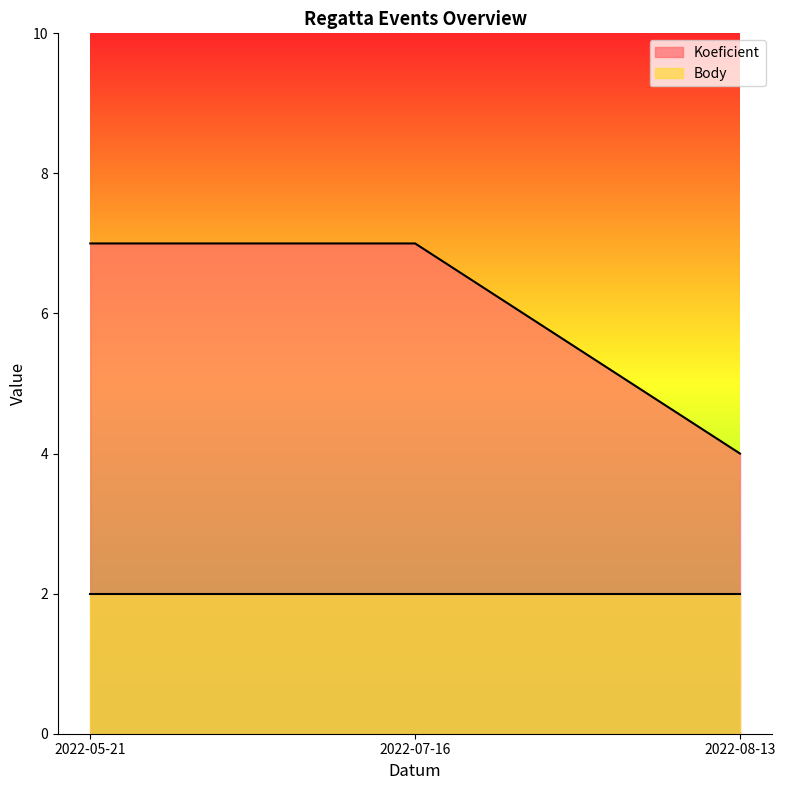

What is the ratio of the value at 2022-08-13 to the value at 2022-07-16?

0.6